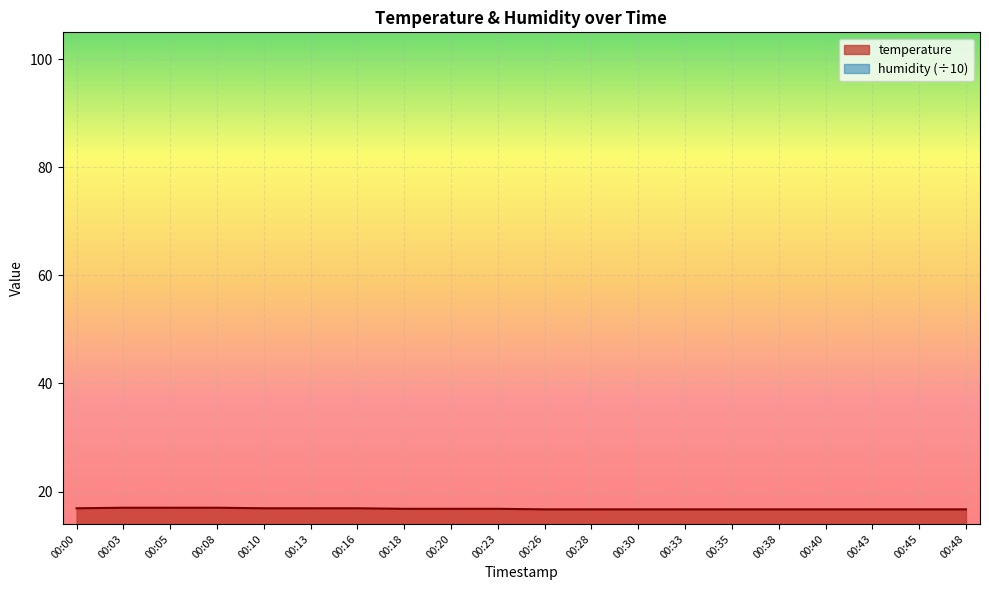

Which label corresponds to the smallest value in the chart?

00:26